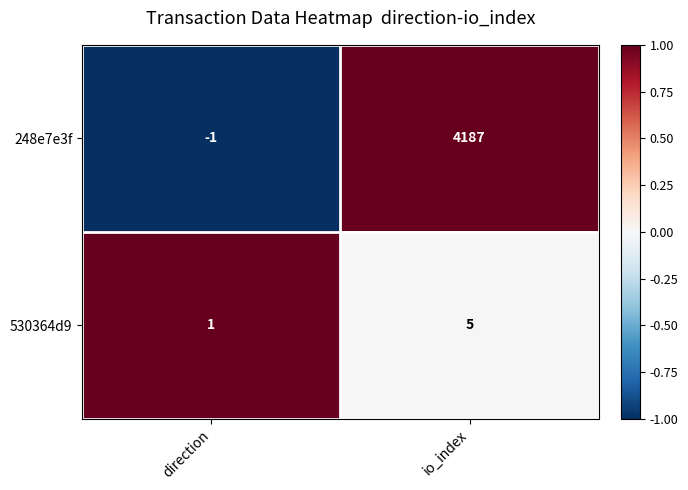

How many distinct data groups are displayed?

2